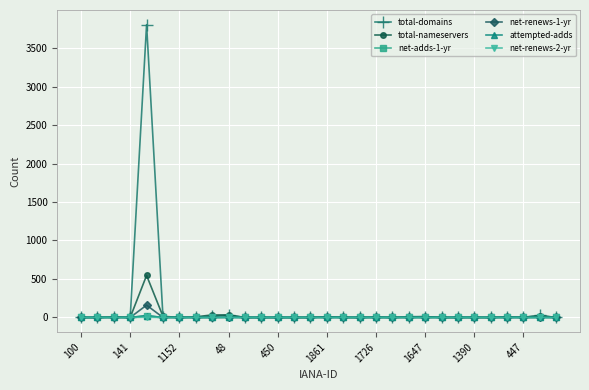

Which series has the widest spread of values?

total-domains